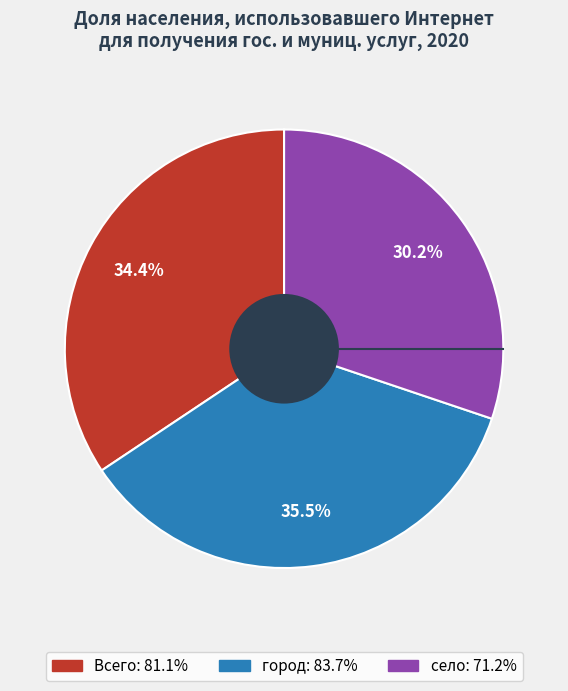

Rank the categories by value from lowest to highest.

село, Всего, город